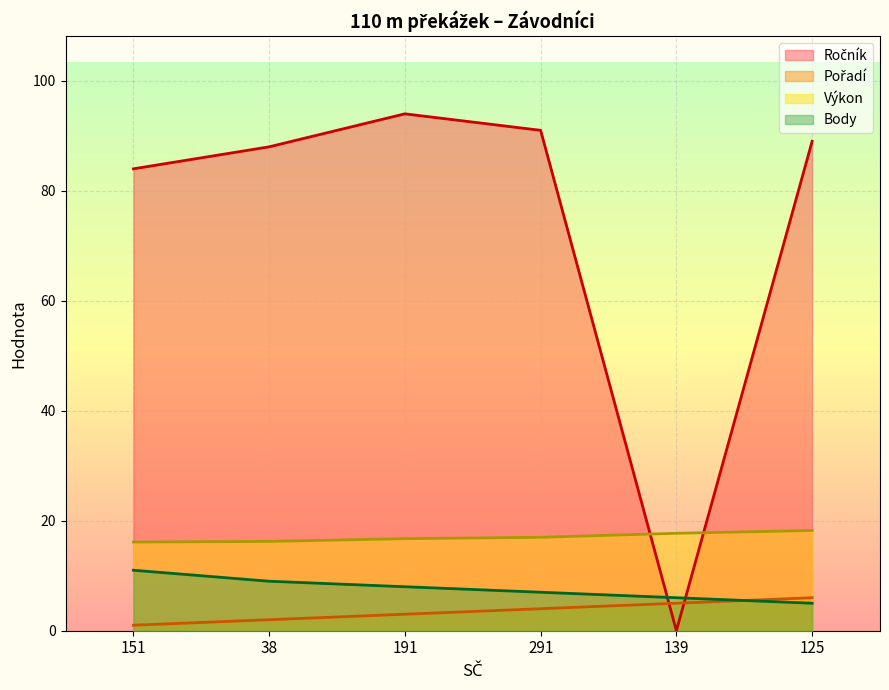

What is the average value of the Výkon series?

17.0